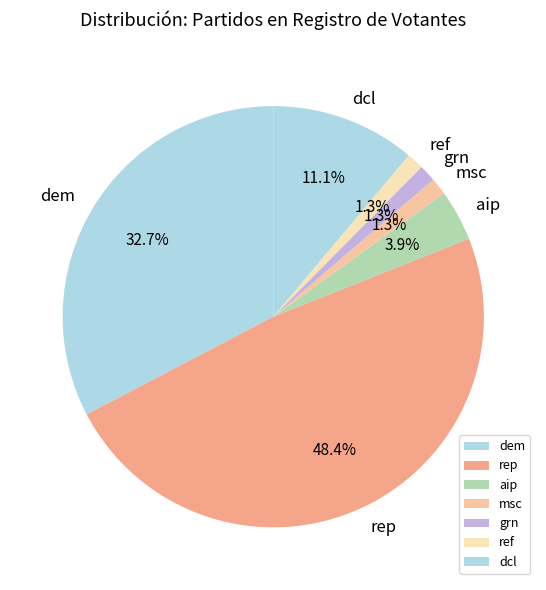

Approximately how many times larger is the value at grn compared to msc?

1.0